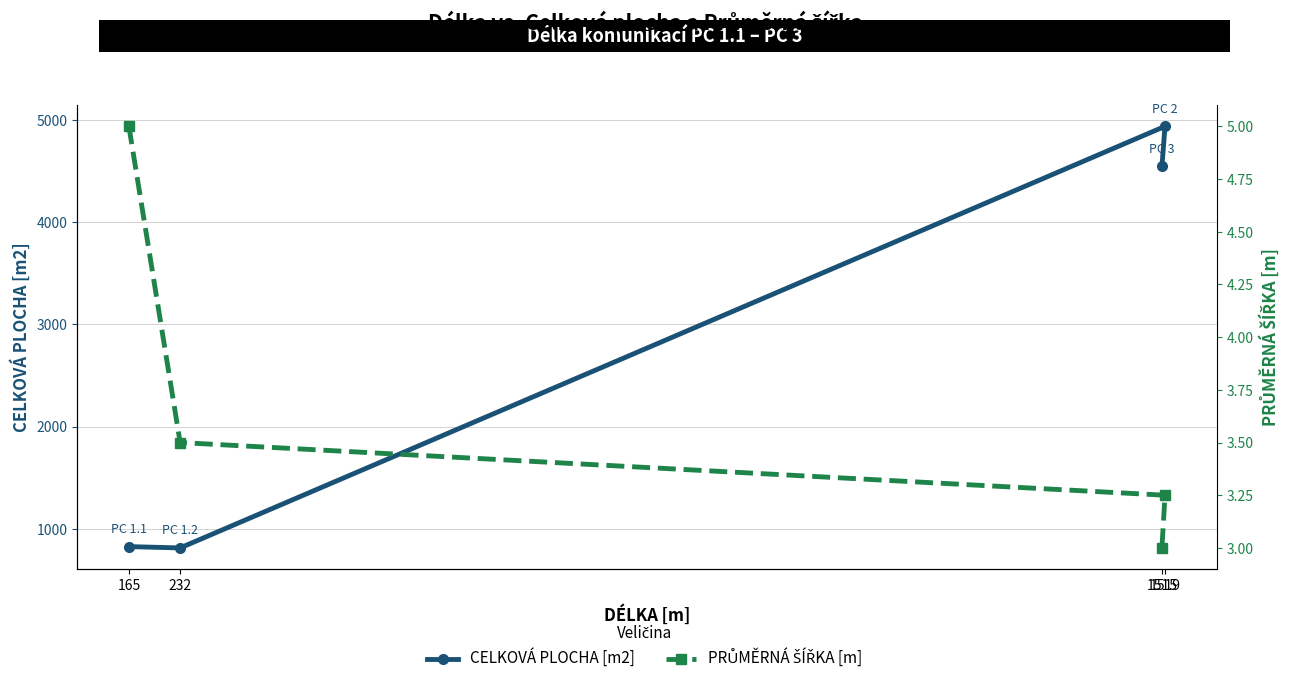

Is it true that PRŮMĚRNÁ ŠÍŘKA [m] equals 3.5 at 232?

True